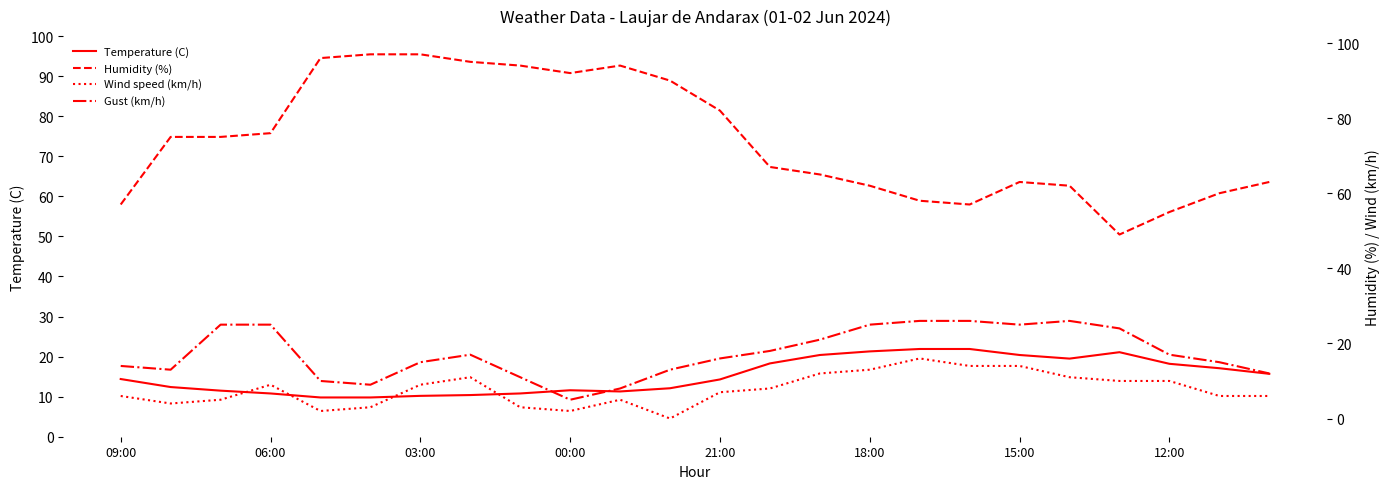

At how many categories does at least one series exceed 38?

24